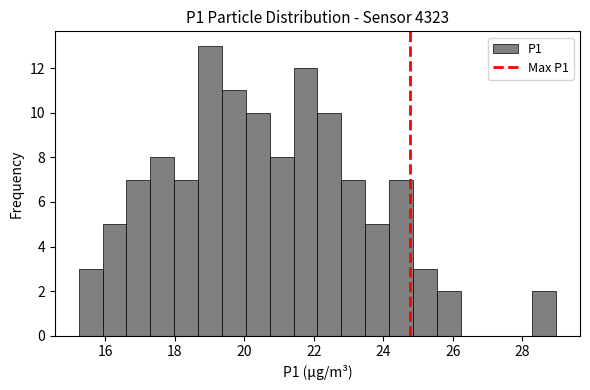

Around what value on the x-axis is the tallest bar? Give the approximate position of its centre, as read against the axis.

19.0